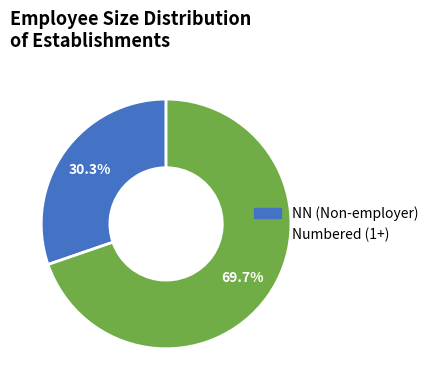

How many slices are in this pie chart?

2